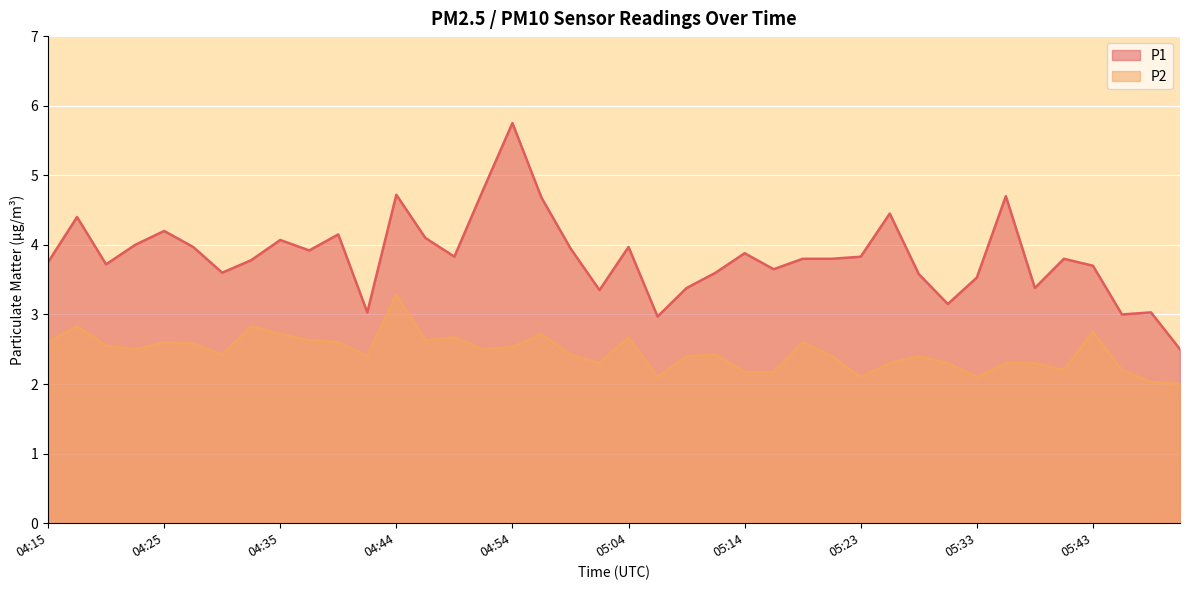

What position from the right is 05:01?

21